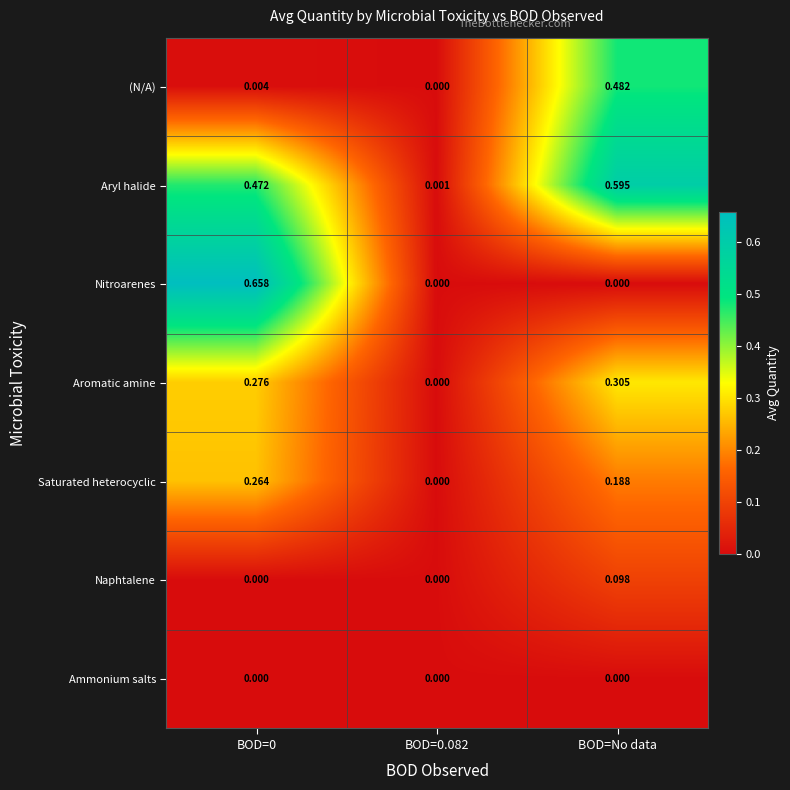

Between BOD=0 and BOD=No data, which series saw the biggest shift?

Nitroarenes